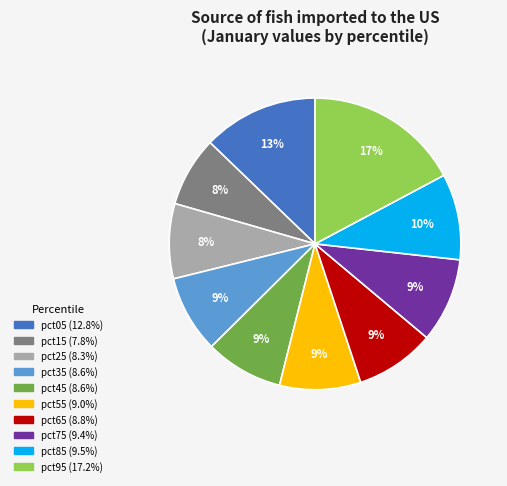

Does any single category account for the majority?

No